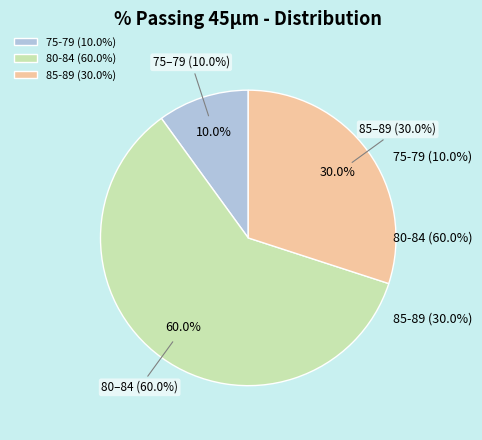

True or false: 17 accounts for 1% of the total.

False